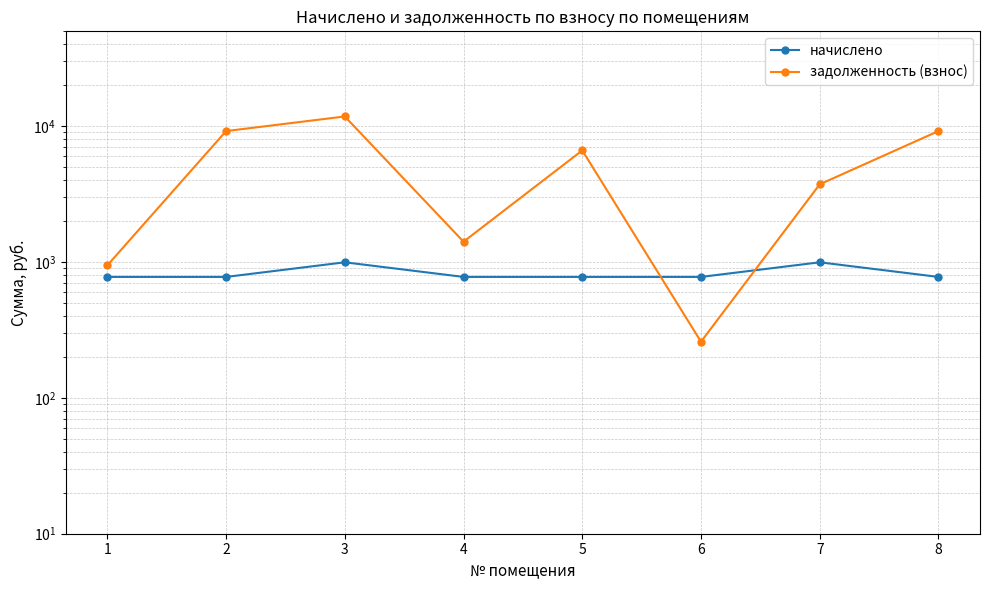

The value of задолженность (взнос) at 5 is 2717.5. True or false?

False